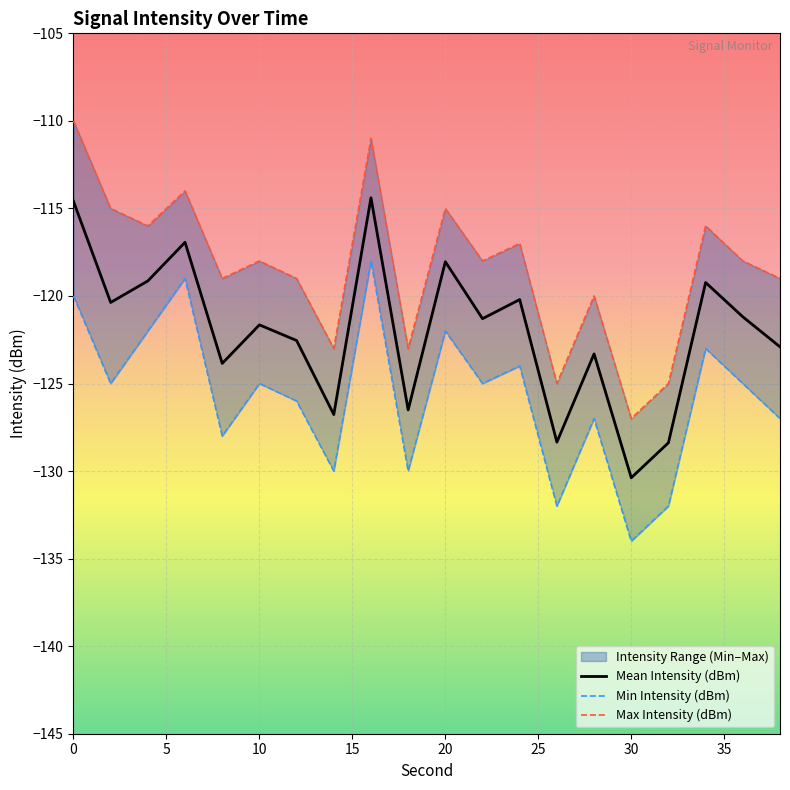

What is the sum of all Min Intensity (dBm) values?

-2514.0